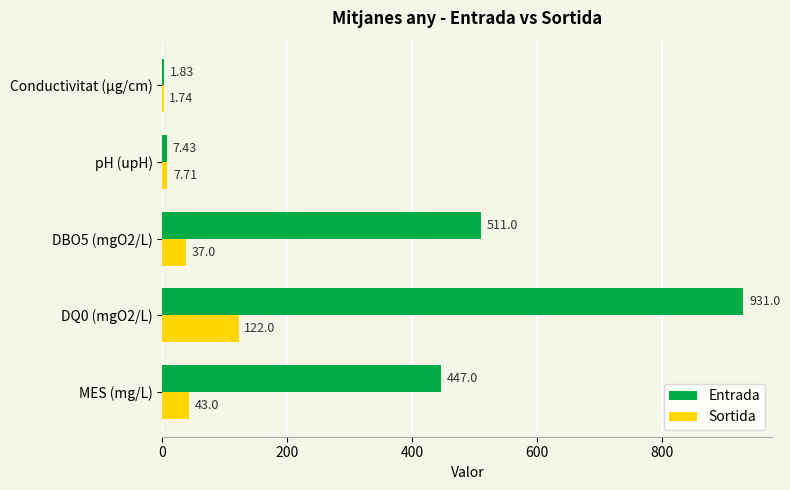

Which series has the largest total across all categories?

Entrada